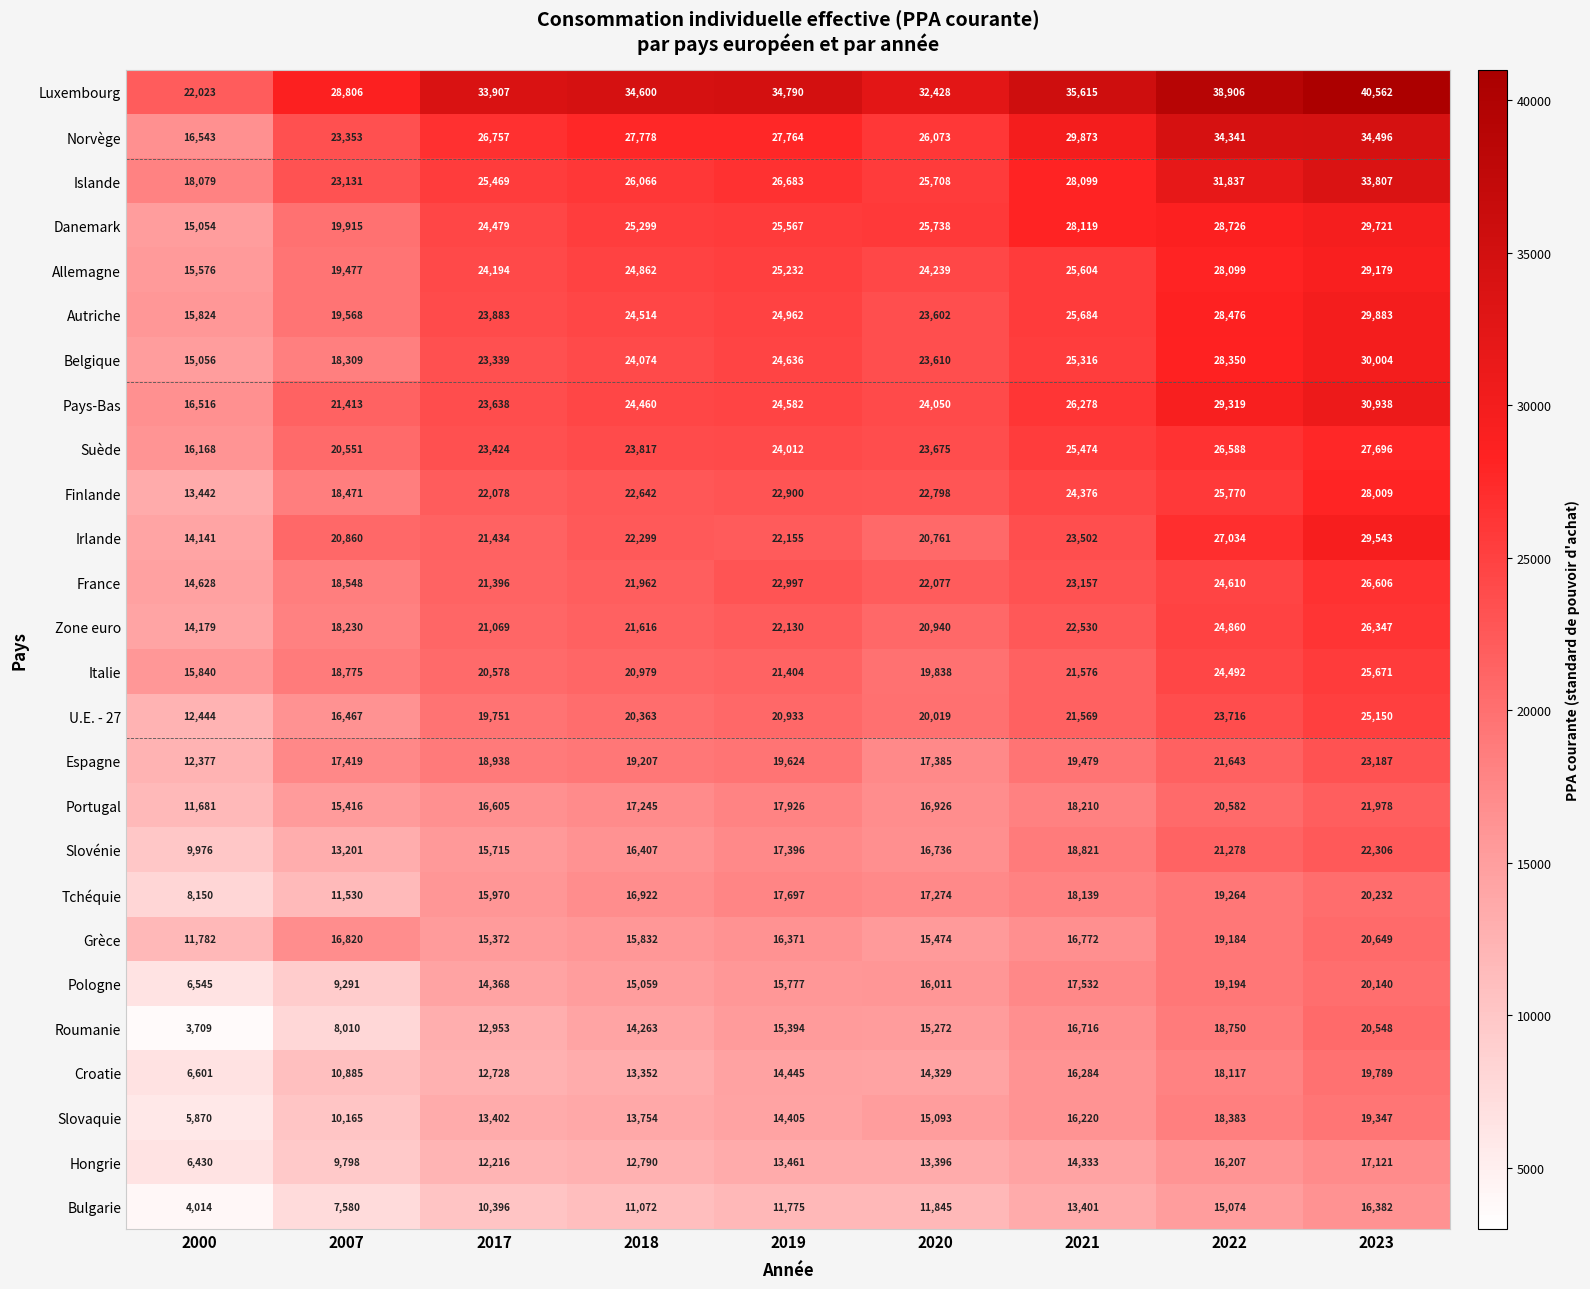

What is the difference between the maximum and minimum values in the Hongrie series?

10691